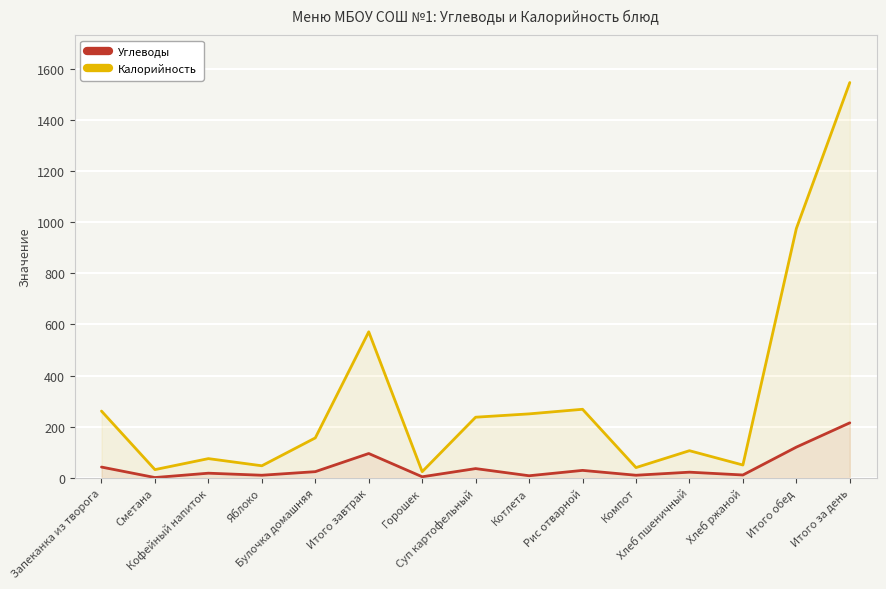

List the series in order of their overall mean, lowest first.

Углеводы, Калорийность